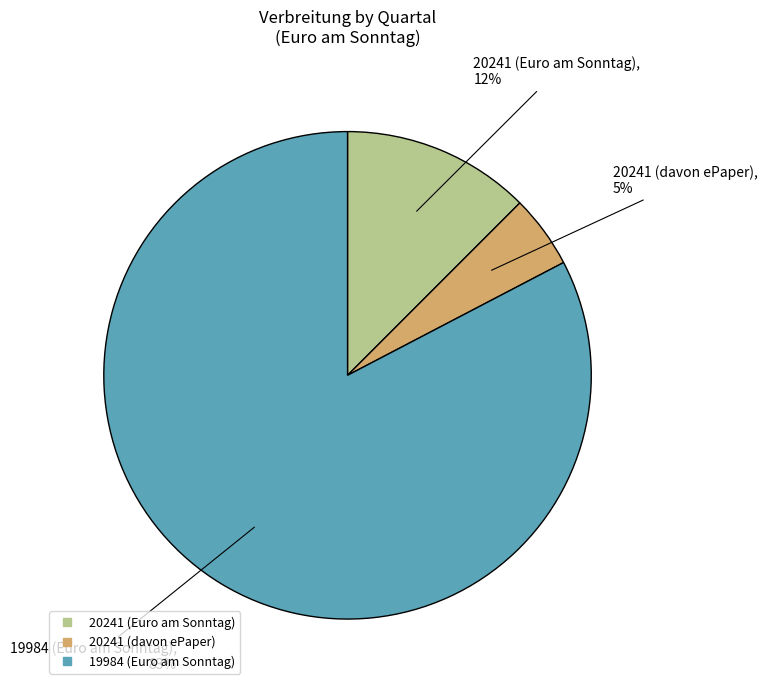

What is the majority slice?

19984 (Euro am Sonntag)